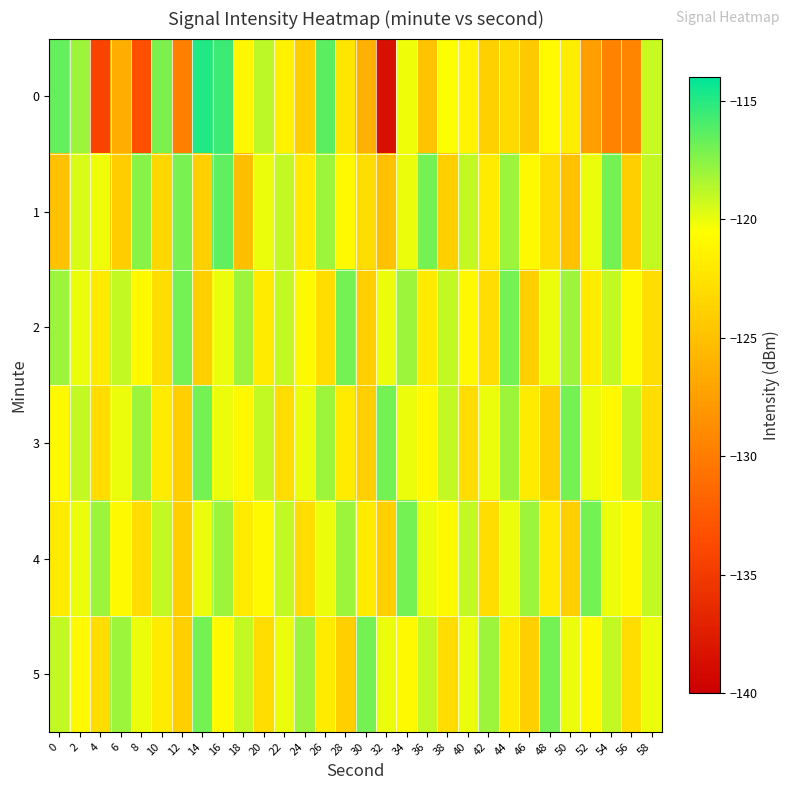

What is the spread (max minus min) of values at 12?

12.7